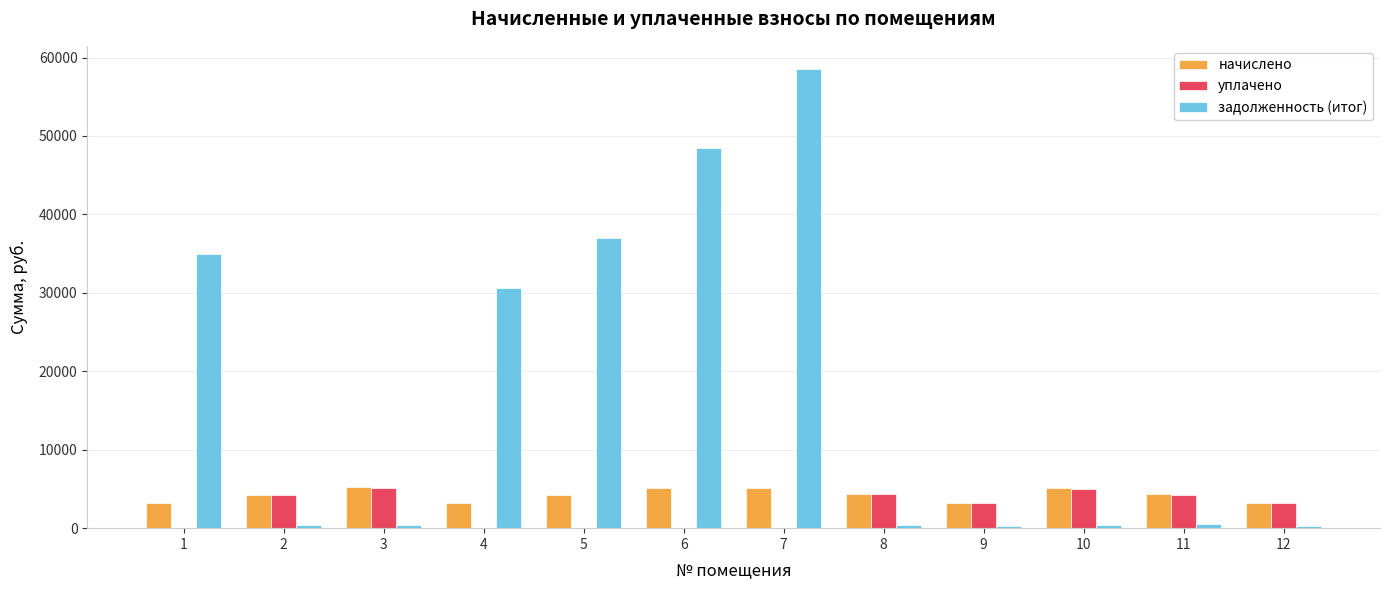

What is the difference between the начислено values at 10 and 2?

813.7